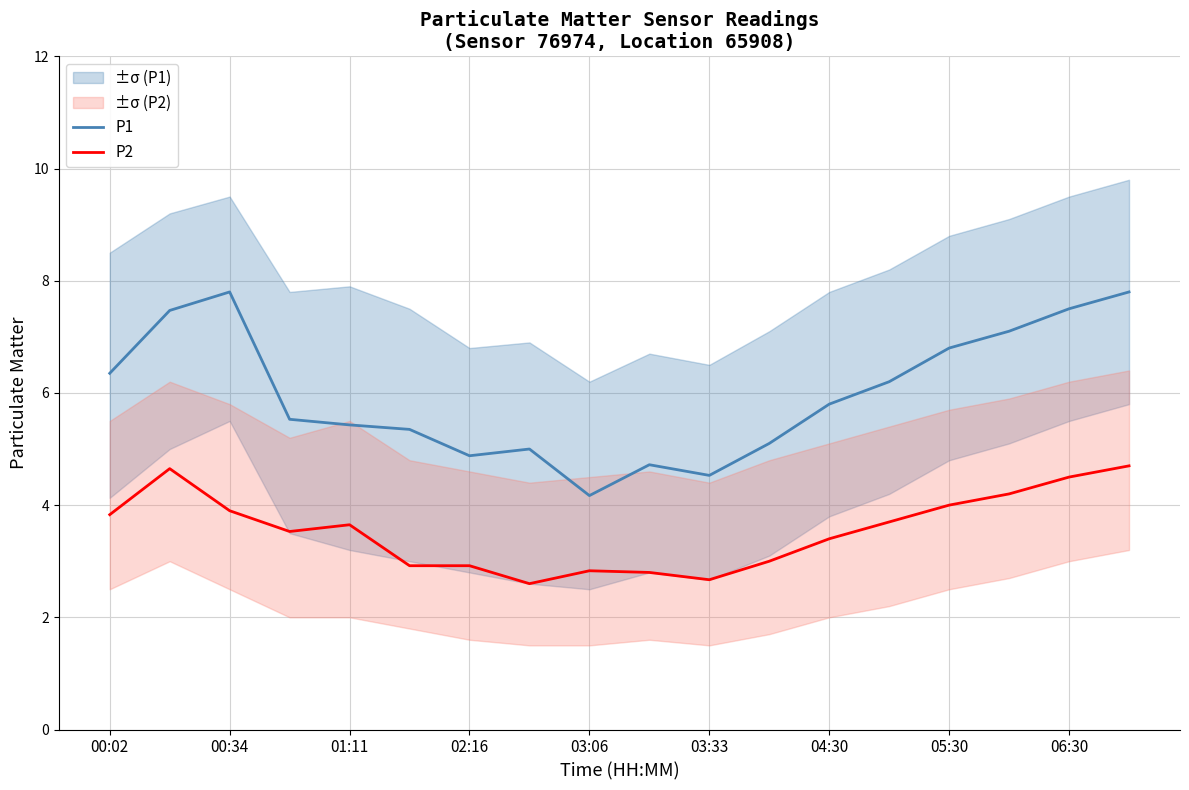

What is the maximum value shown in the chart?

7.8